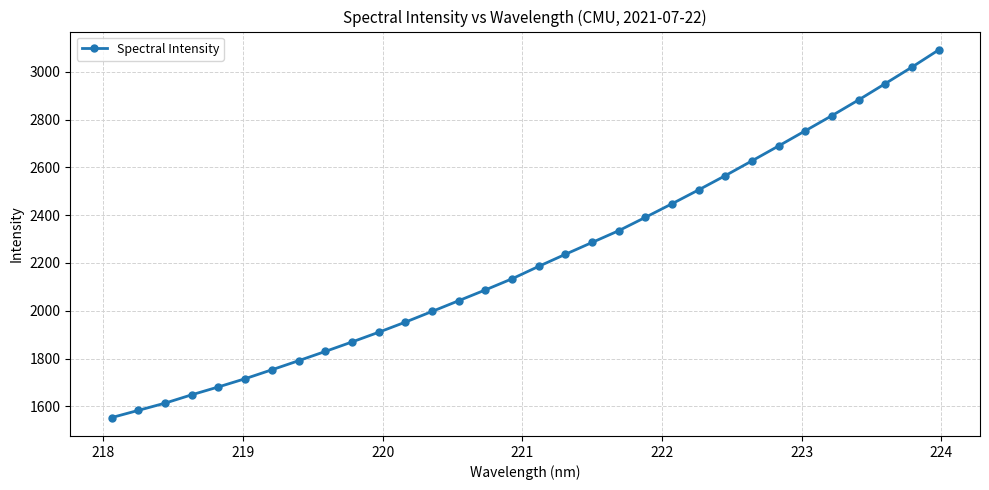

What is the value of the 1st point from the left?

1553.0